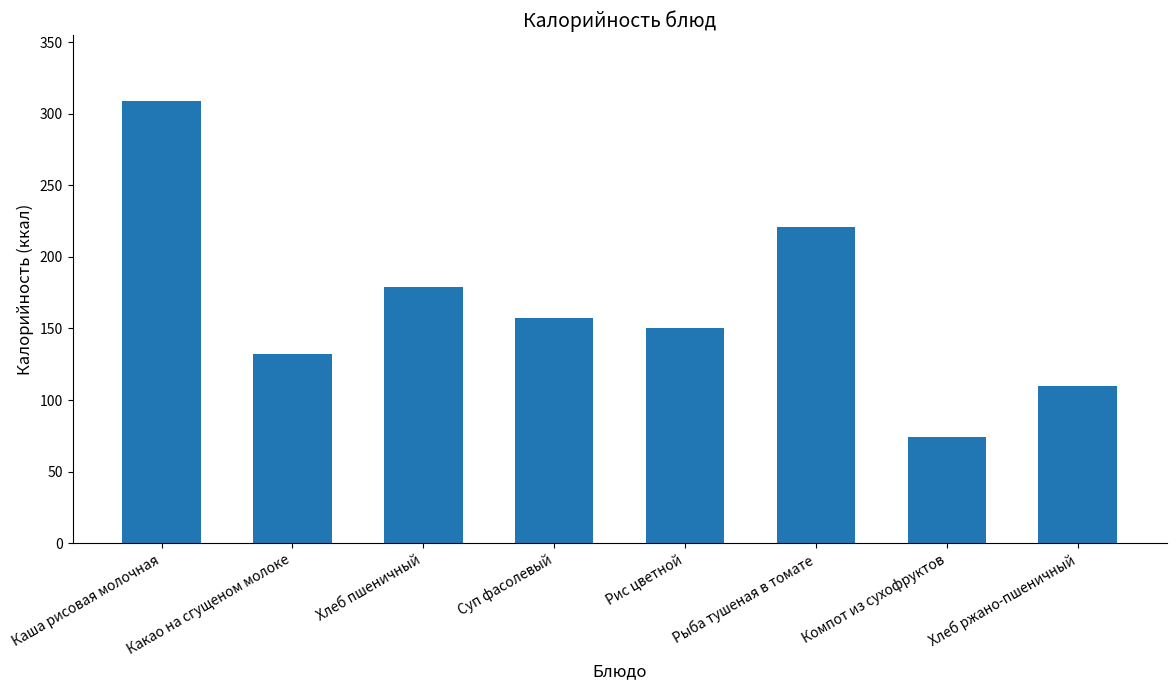

What is the value of the 6th bar from the left?

220.9